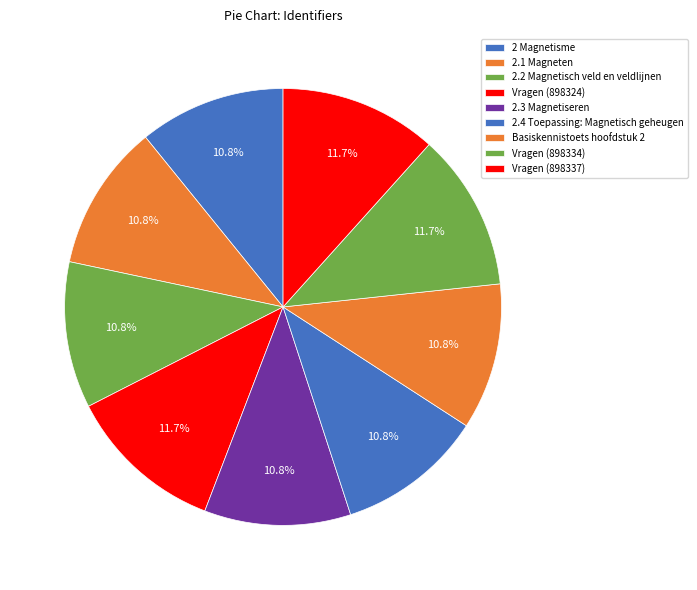

Count the number of slices in the pie.

9